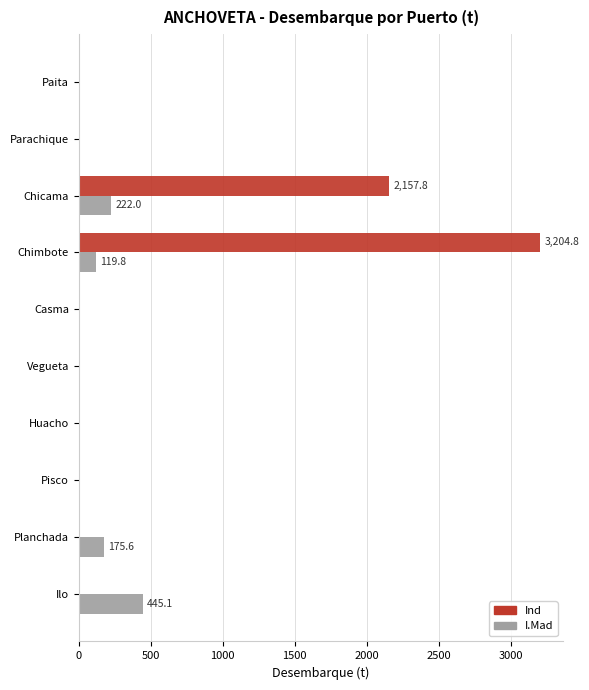

Which series changed the most between Chimbote and Ilo?

Ind